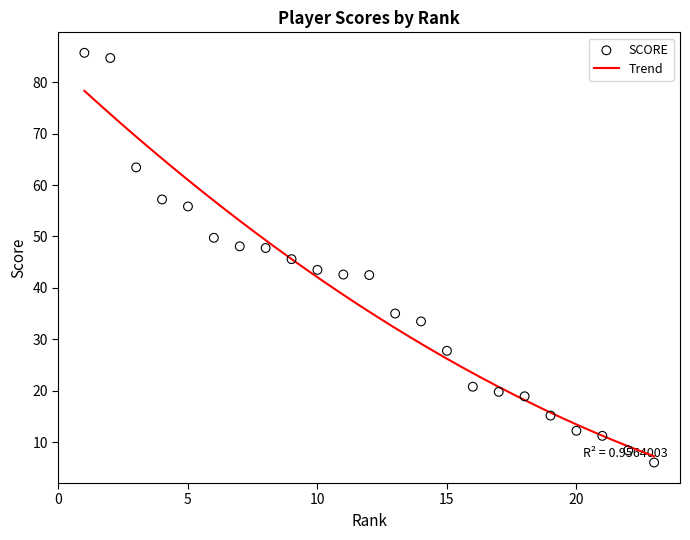

What is the lowest value of the Trend series?

7.2